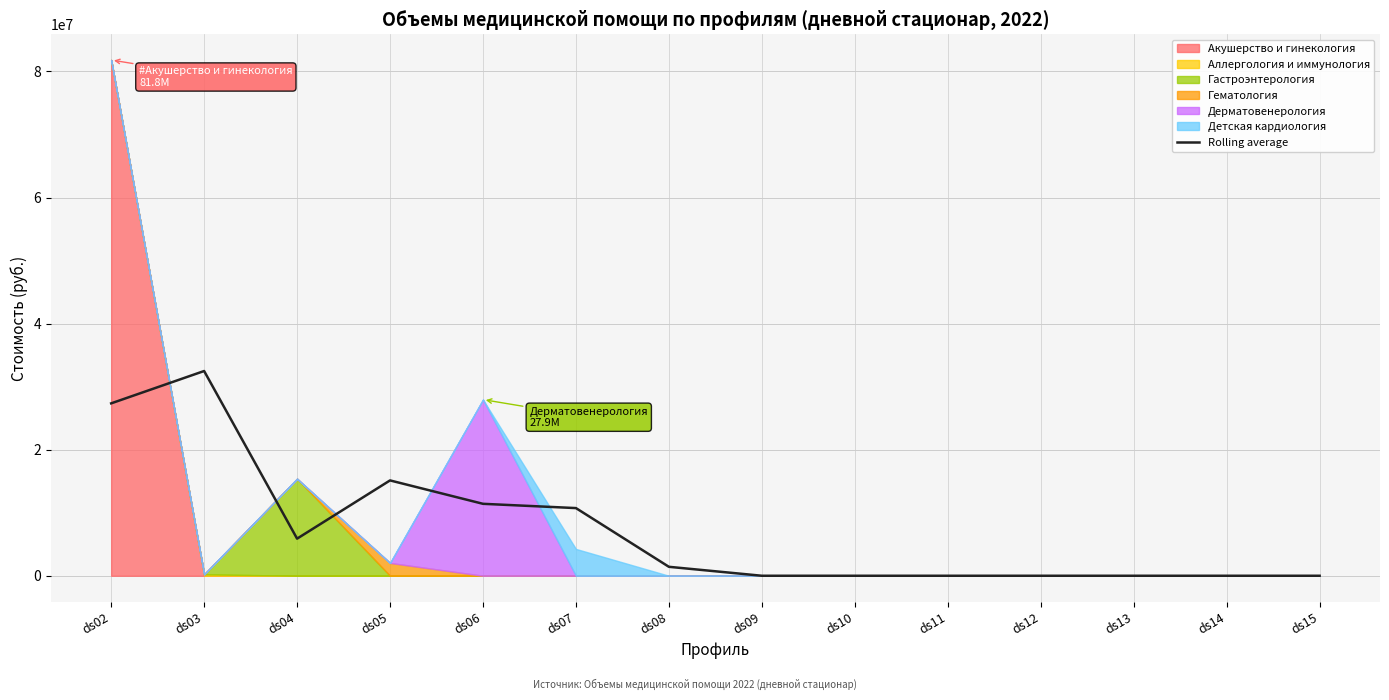

Where is the data nearest to the value 16240461?

ds05